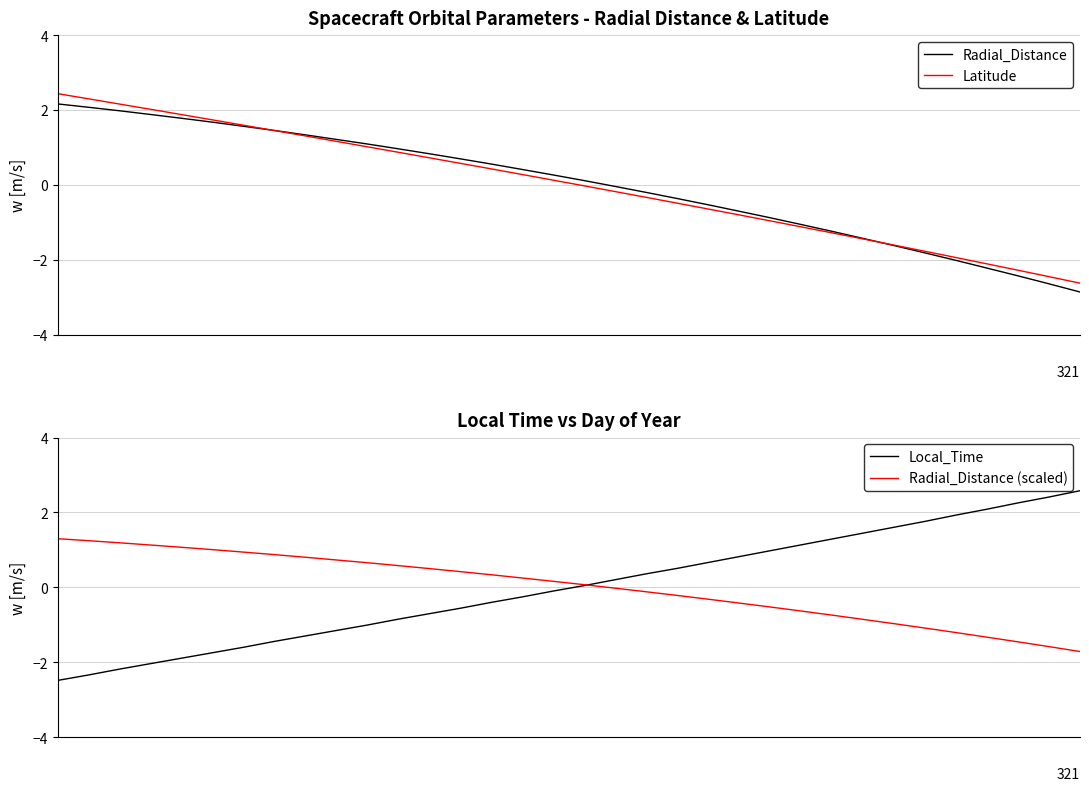

What is the maximum value for Local_Time?

2.6